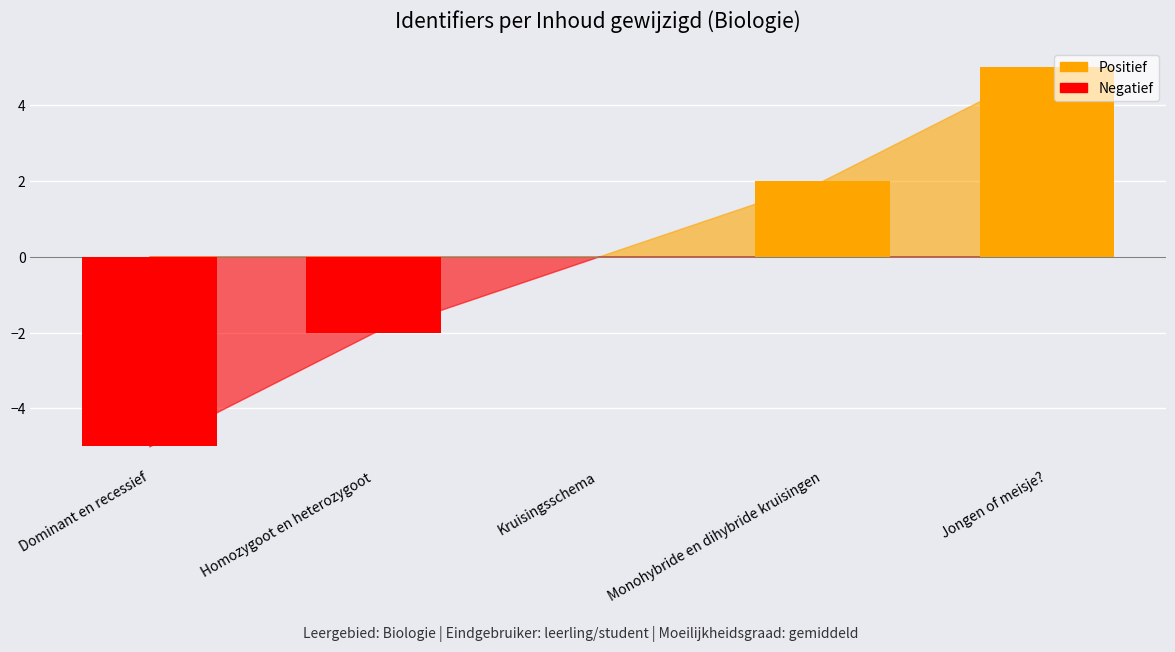

At which category does the chart reach its peak across all series?

Jongen of meisje?